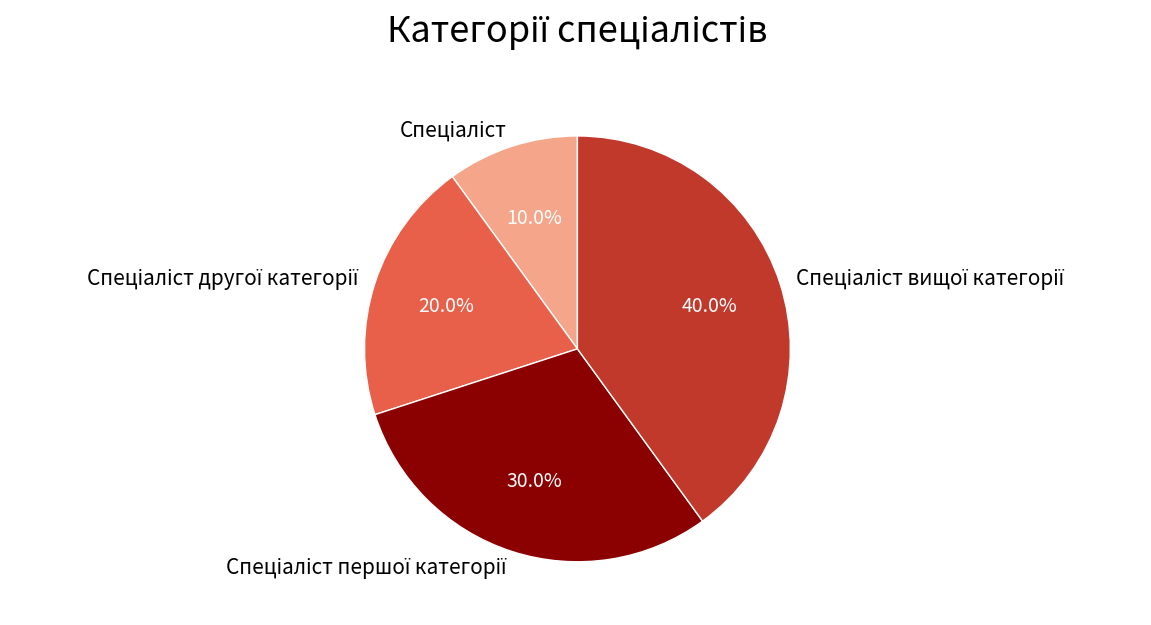

Is there any slice that represents more than half of the pie?

No